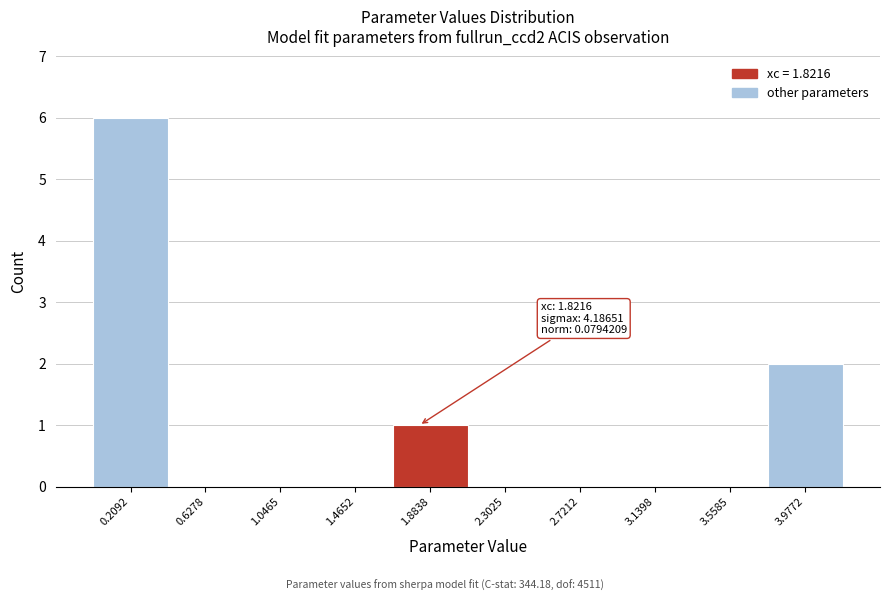

Which range on the x-axis has the tallest bar?

0.00 to 0.40